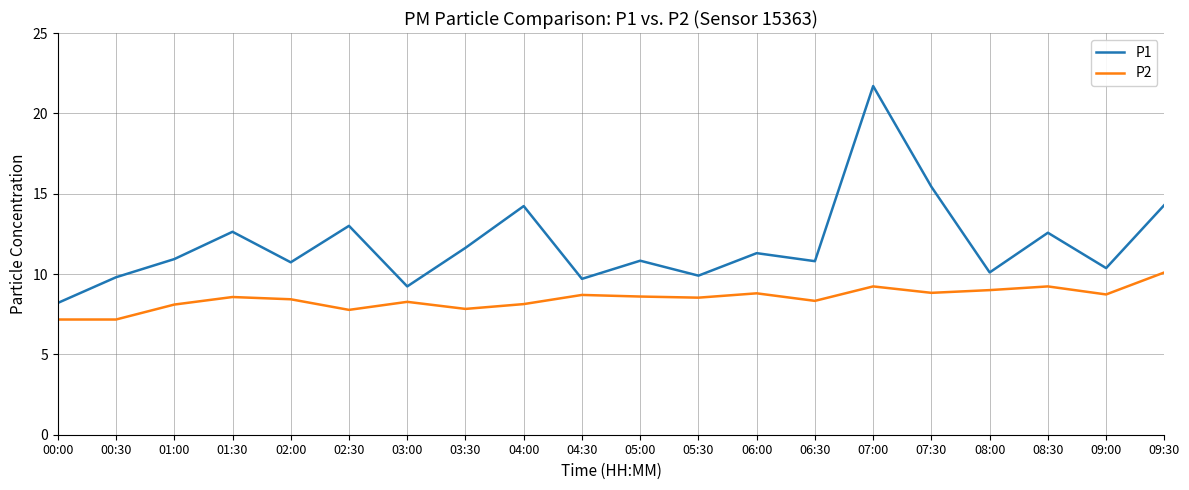

True or false: P1 and P2 cross at least once.

False